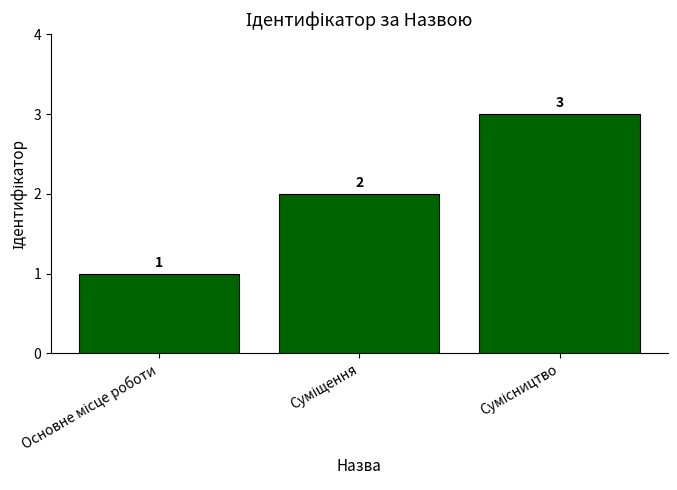

What is the value of the 1st bar from the left?

1